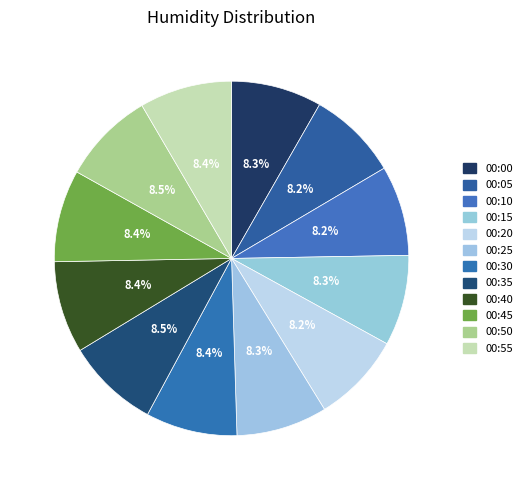

How many slices are in this pie chart?

12